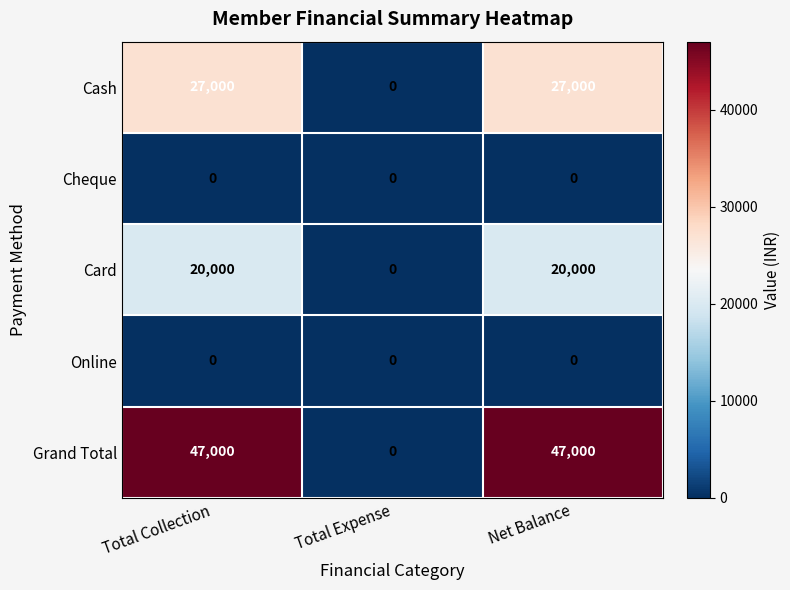

What is the difference between the maximum and minimum values in the Card series?

20000